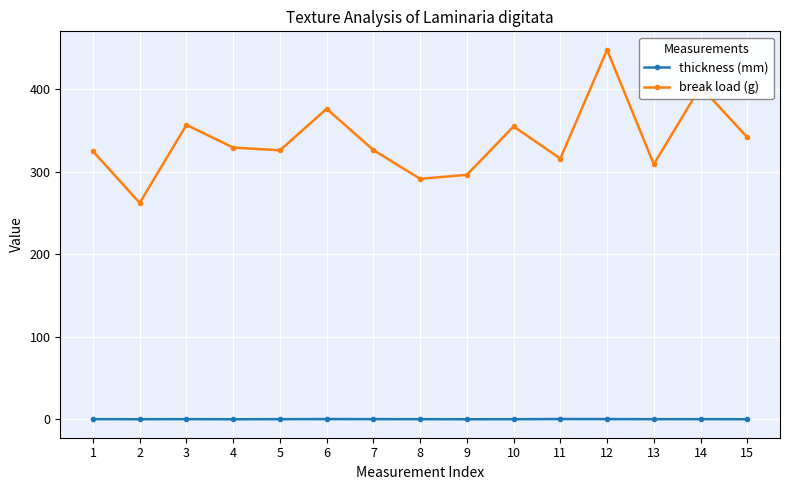

What are all the series names shown in the legend?

thickness (mm), break load (g)